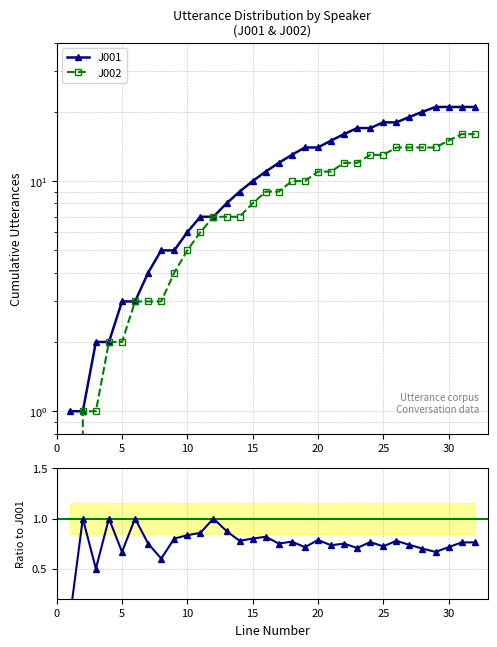

What is the greatest value displayed?

21.0